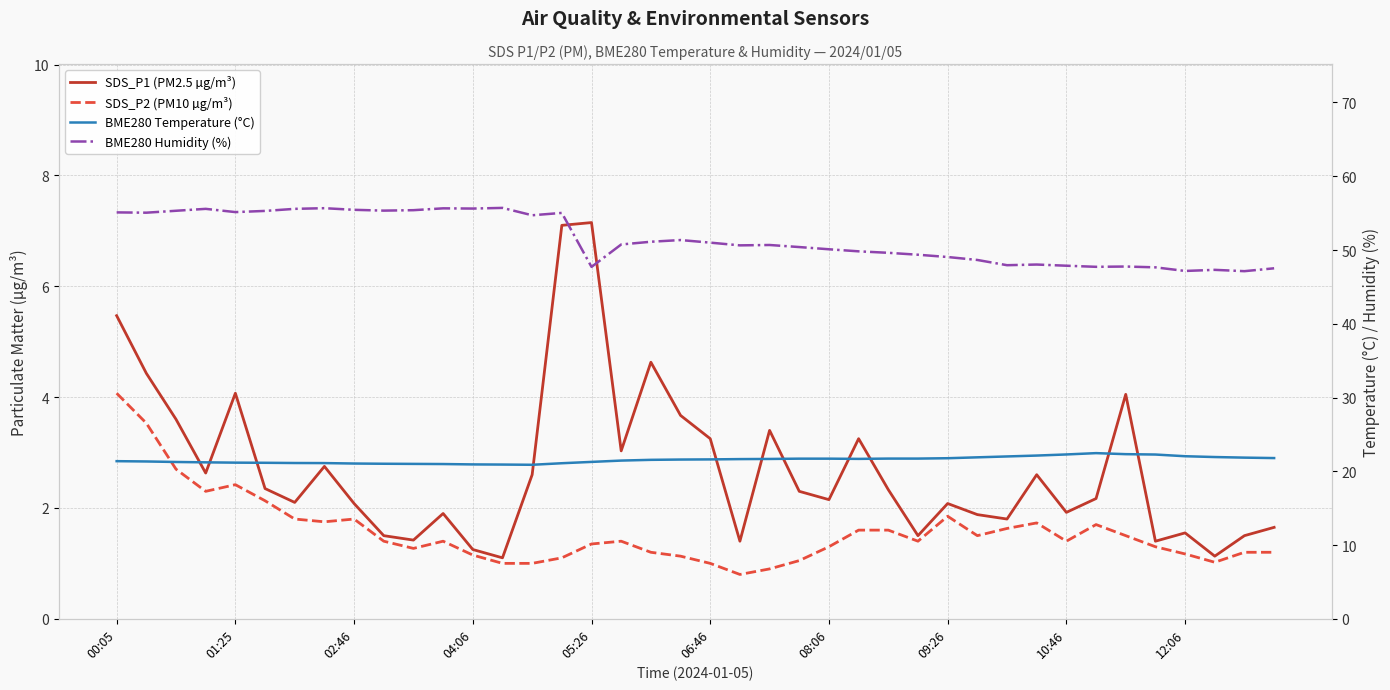

The value of SDS_P2 (PM10 µg/m³) at 33 is 2.8. True or false?

False